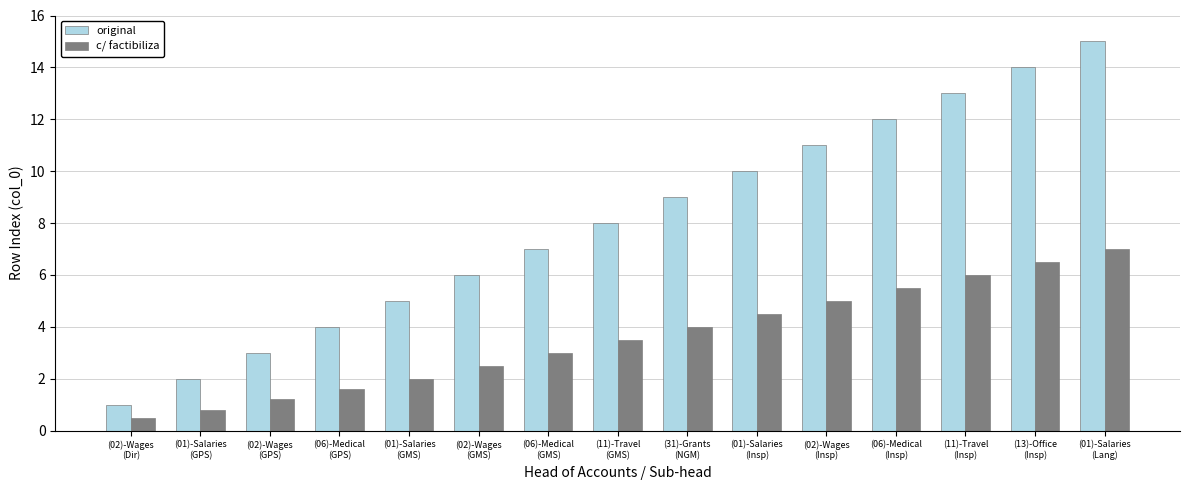

What is the approximate value of c/ factibiliza at (01)-Salaries
(GPS)?

0.8